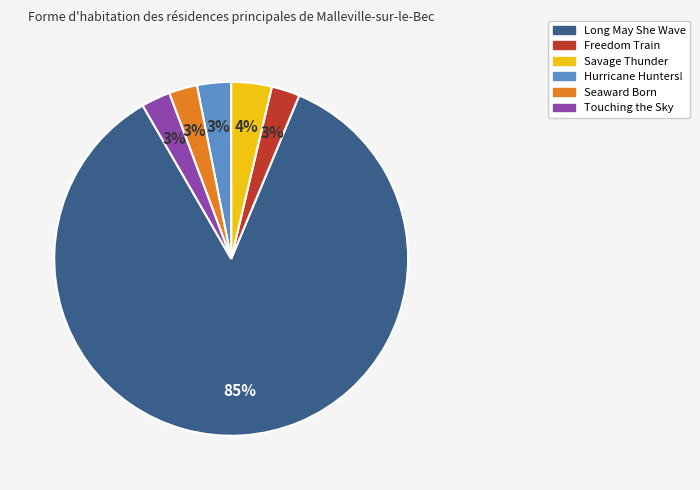

Is Long May She Wave the majority of the pie?

Yes